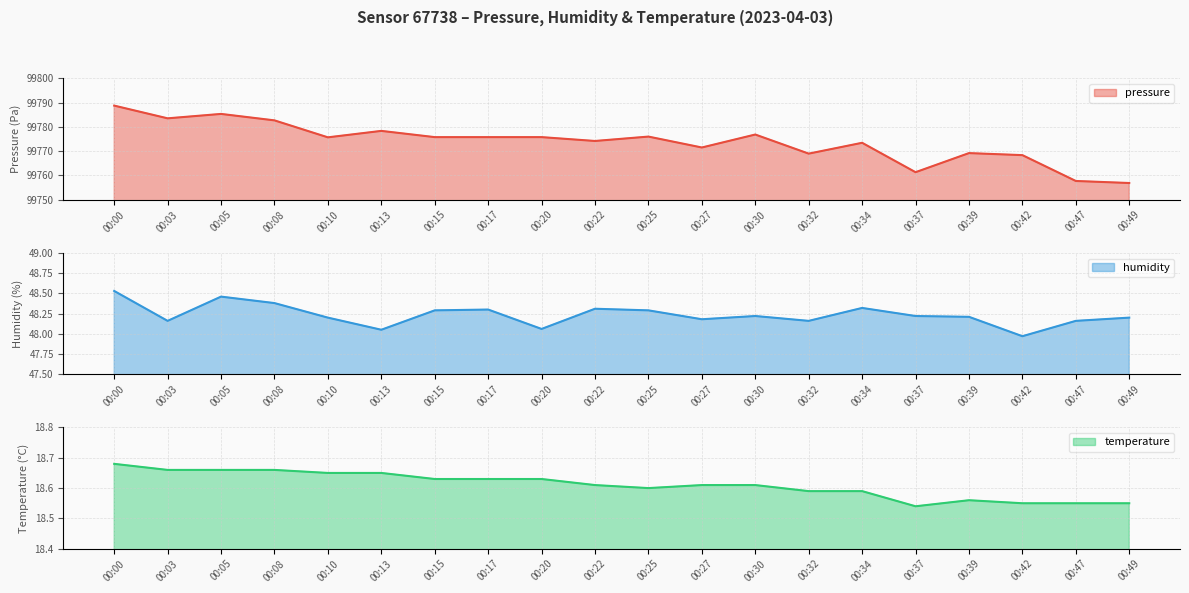

At 00:27, list the series in order from largest to smallest.

pressure, humidity, temperature